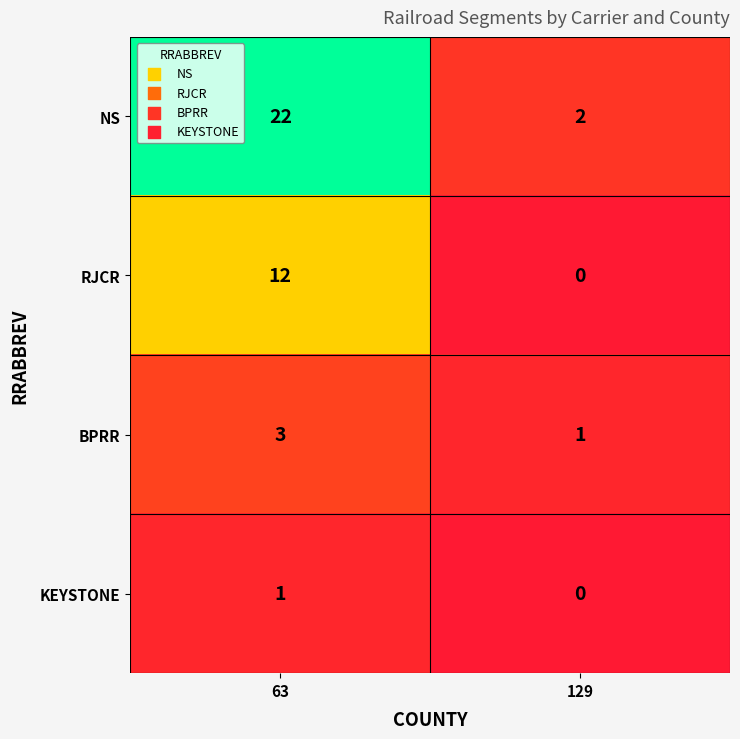

List the labels in order of NS value, smallest first.

129, 63